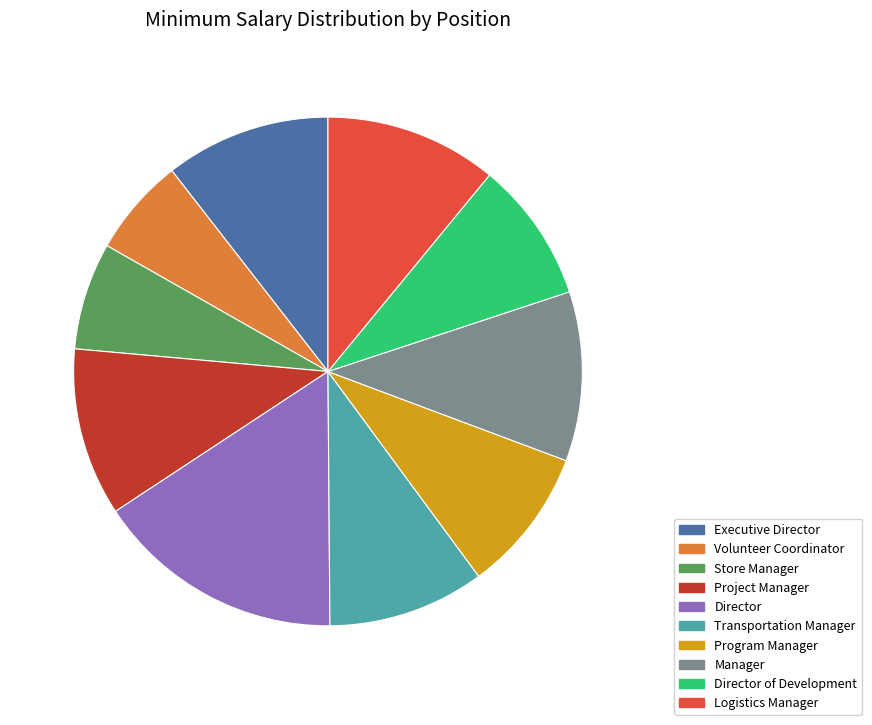

Is there a majority slice in this chart?

No